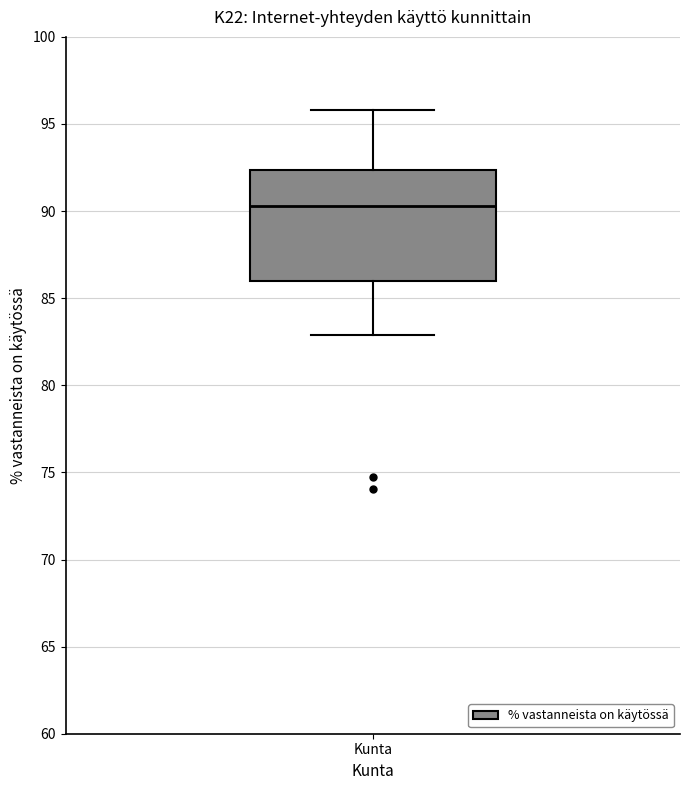

Transcribe this box plot: give where the median line is, the range the box spans, and where the two whiskers end, as read against the y-axis. The values are not printed on the chart, so give them approximately, as read against the axis.

median 90.5, box 86.0 to 92.5, whiskers 83.0 to 96.0